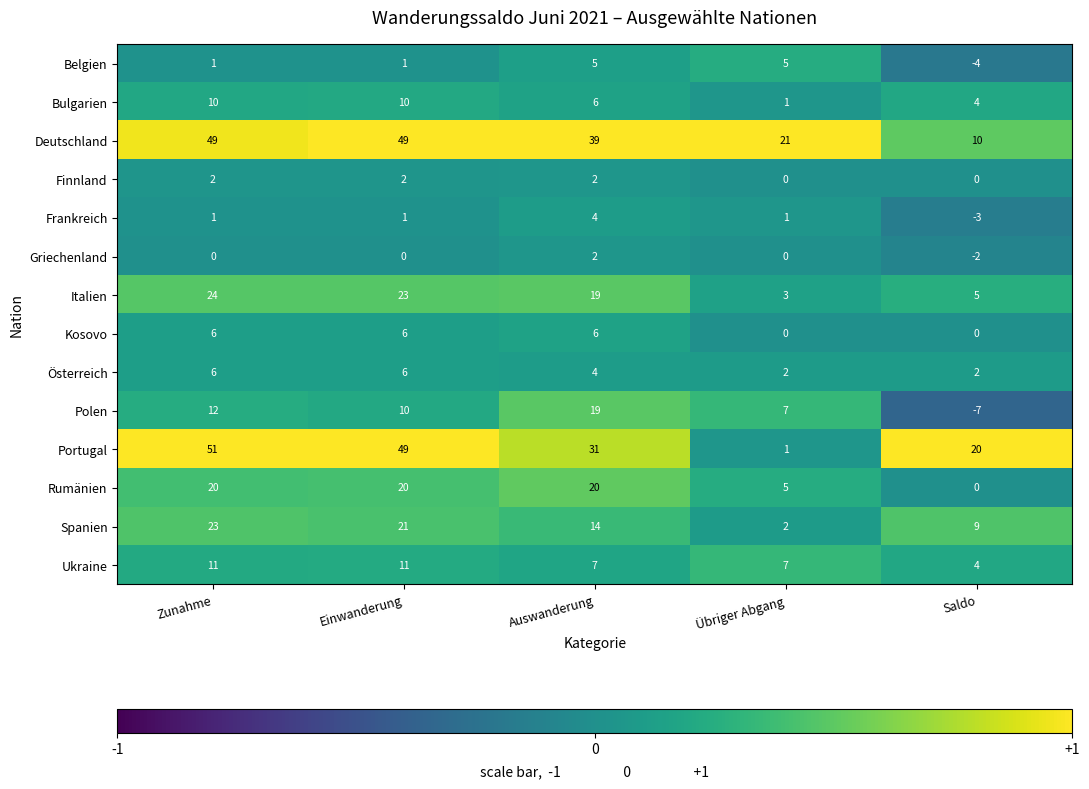

At which category is the sum across all series the highest?

Zunahme